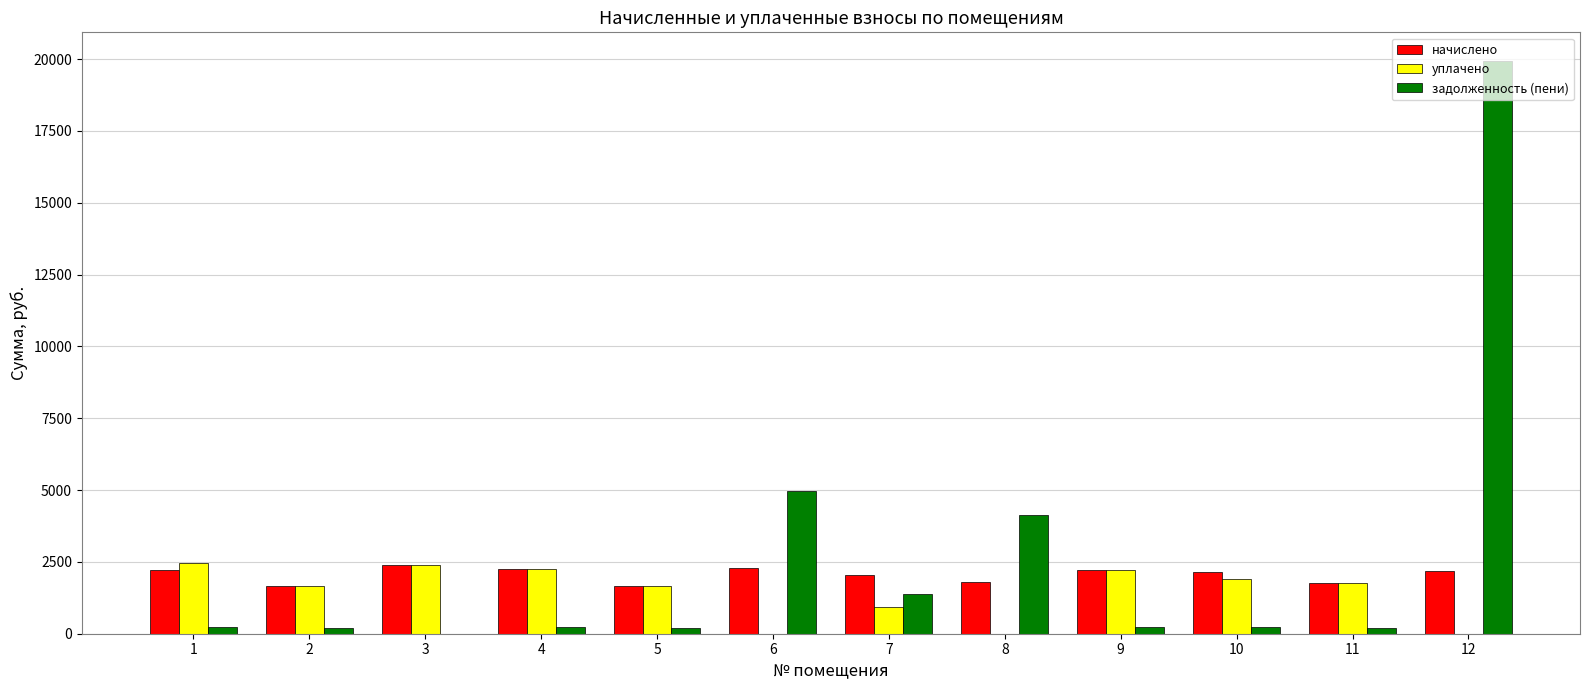

What is the sum of all начислено values?

24608.4